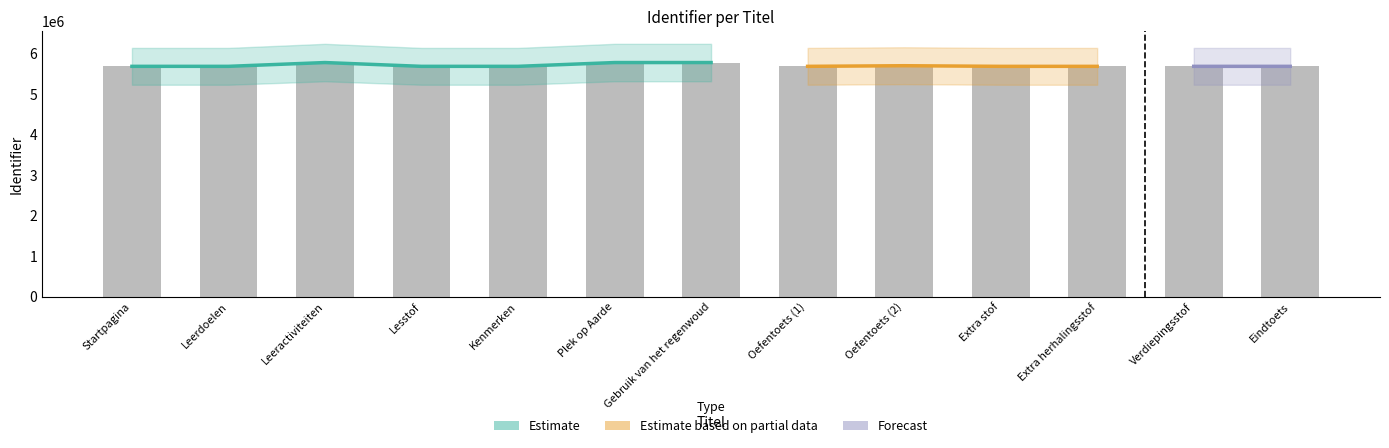

What is the label of the 6th bar from the left?

Plek op Aarde